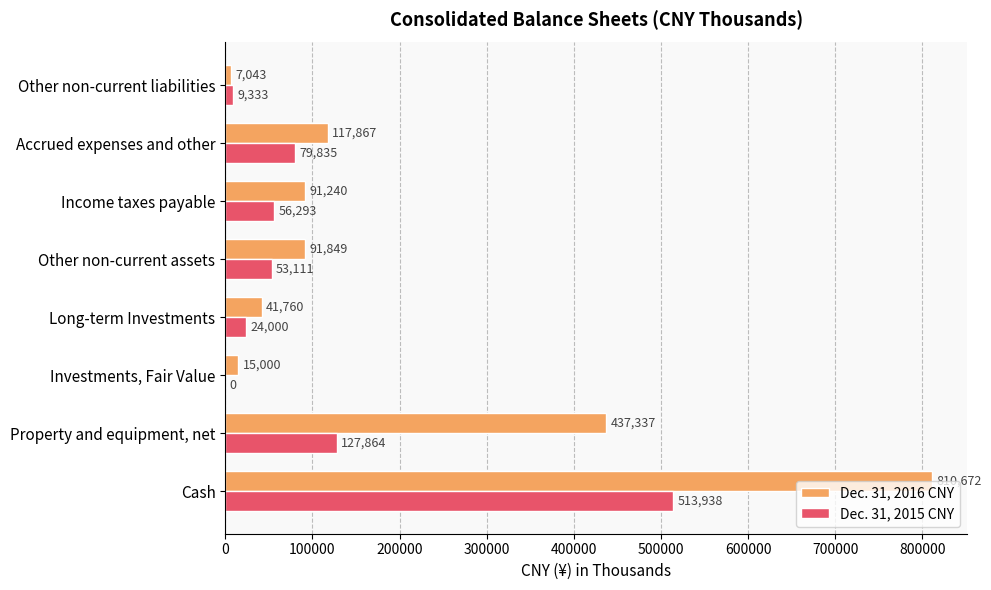

At which label is Dec. 31, 2016 CNY closest to 408857?

Property and equipment, net